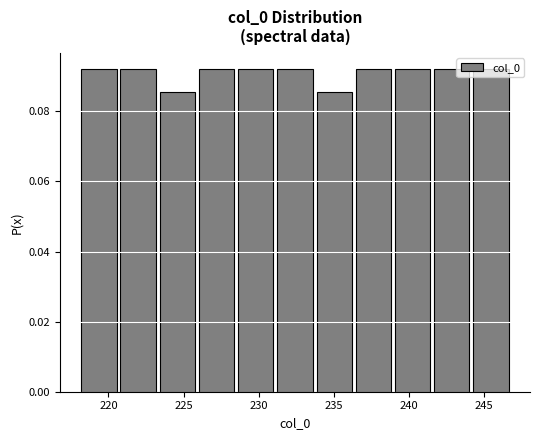

Reading left to right, list every bar in this chart as the range it spans on the x-axis followed by its height. Neither the bar edges nor the heights are printed on the chart, so give them approximately, as read against the axes.

218.0 to 220.5: 0.092
220.5 to 223.5: 0.092
223.5 to 226.0: 0.086
226.0 to 228.5: 0.092
228.5 to 231.0: 0.092
231.0 to 233.5: 0.092
233.5 to 236.5: 0.086
236.5 to 239.0: 0.092
239.0 to 241.5: 0.092
241.5 to 244.0: 0.092
244.0 to 246.5: 0.092